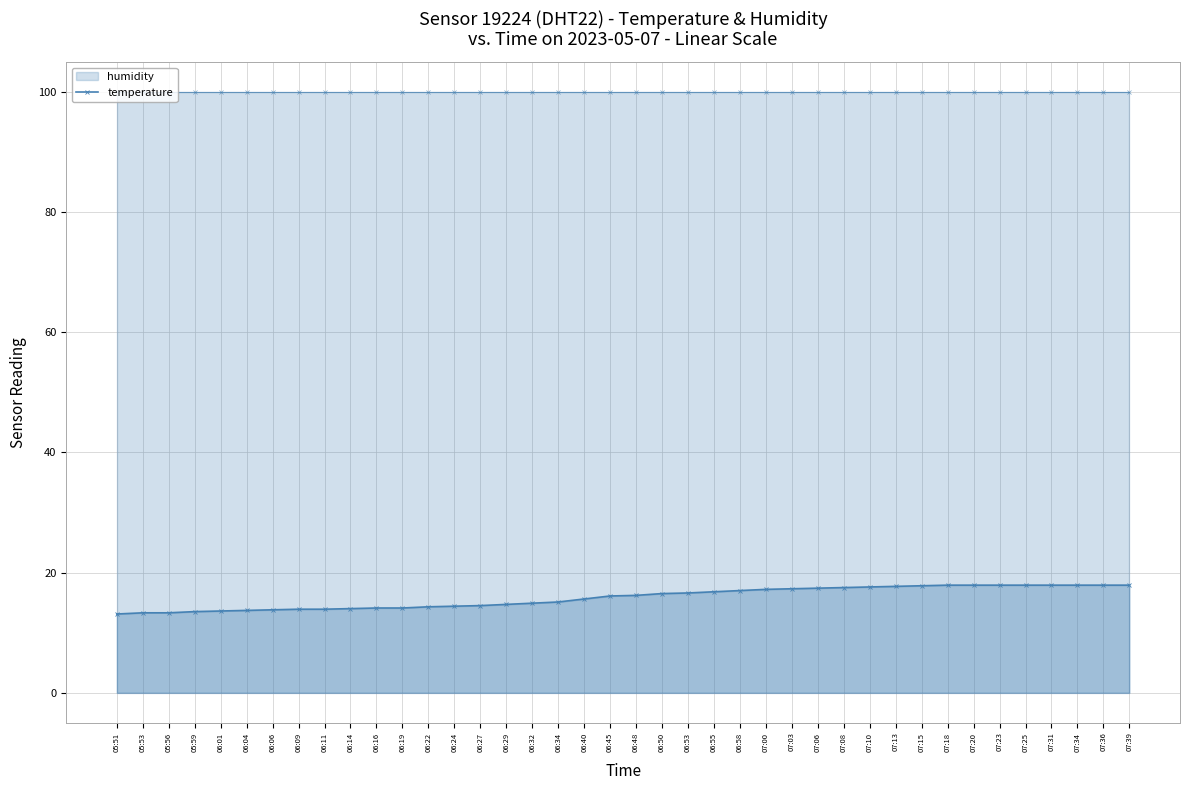

Reading left to right, transcribe all the data shown in this chart.

05:51=13.1	05:53=13.3	05:56=13.3	05:59=13.5	06:01=13.6	06:04=13.7	06:06=13.8	06:09=13.9	06:11=13.9	06:14=14.0	06:16=14.1	06:19=14.1	06:22=14.3	06:24=14.4	06:27=14.5	06:29=14.7	06:32=14.9	06:34=15.1	06:40=15.6	06:45=16.1	06:48=16.2	06:50=16.5	06:53=16.6	06:55=16.8	06:58=17.0	07:00=17.2	07:03=17.3	07:06=17.4	07:08=17.5	07:10=17.6	07:13=17.7	07:15=17.8	07:18=17.9	07:20=17.9	07:23=17.9	07:25=17.9	07:31=17.9	07:34=17.9	07:36=17.9	07:39=17.9